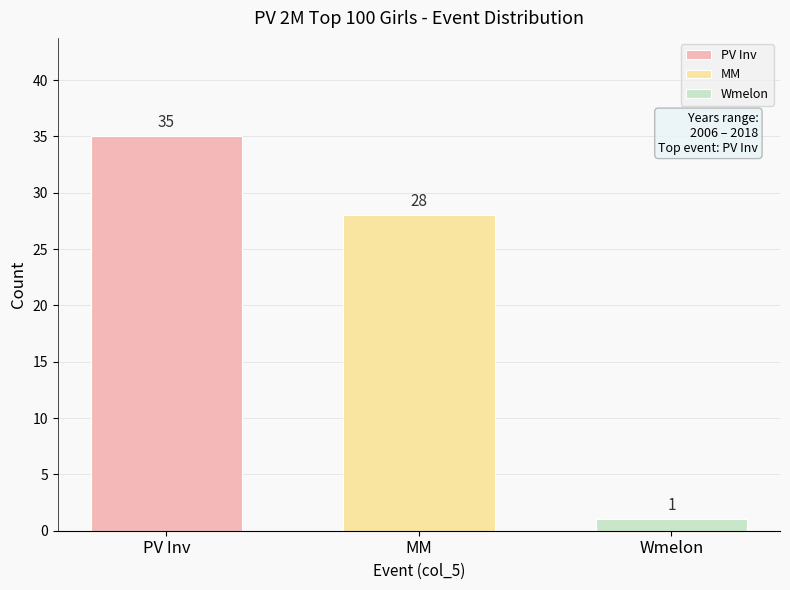

List the series in order of their peak value, highest first.

PV Inv, MM, Wmelon